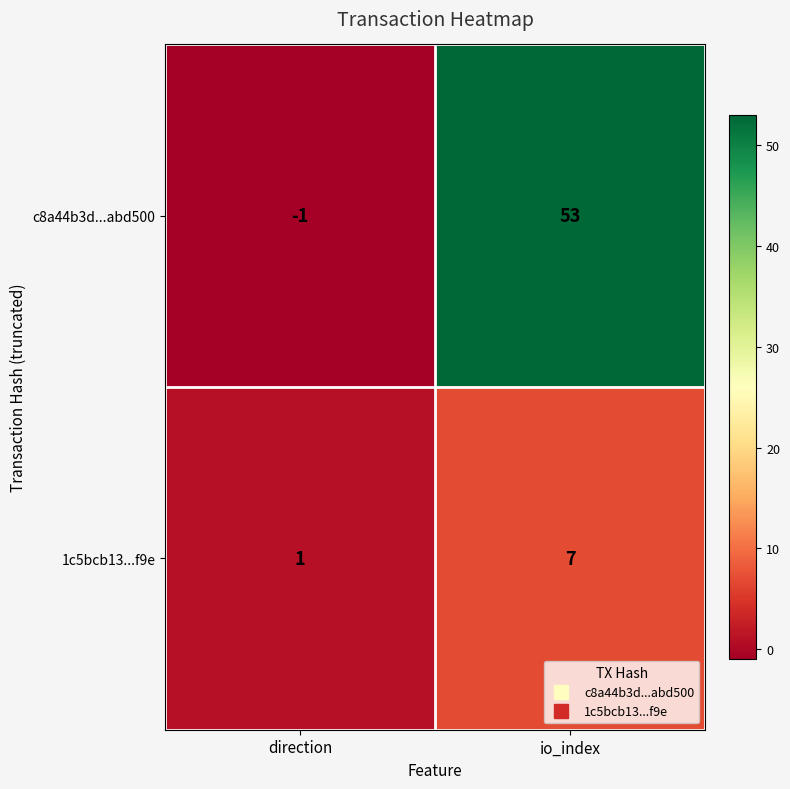

At which label is c8a44b3d...abd500 closest to 26?

direction